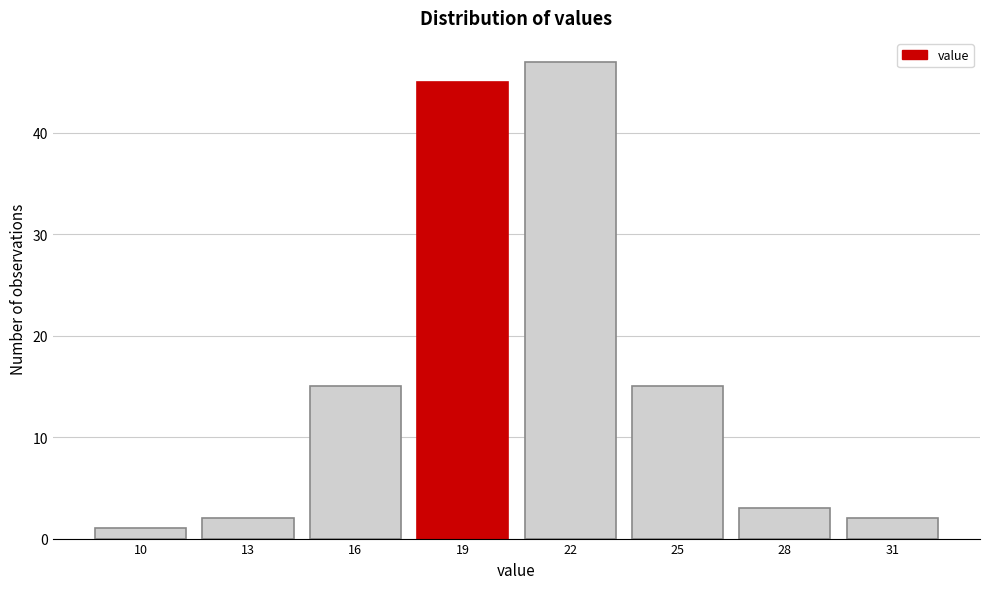

Reading left to right, what are all the values shown in this chart?

1	2	15	45	47	15	3	2